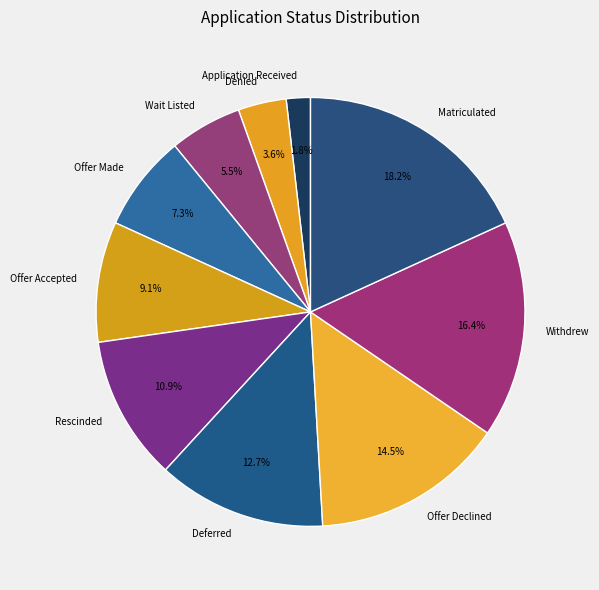

Which category has the smallest portion of the pie?

Application Received